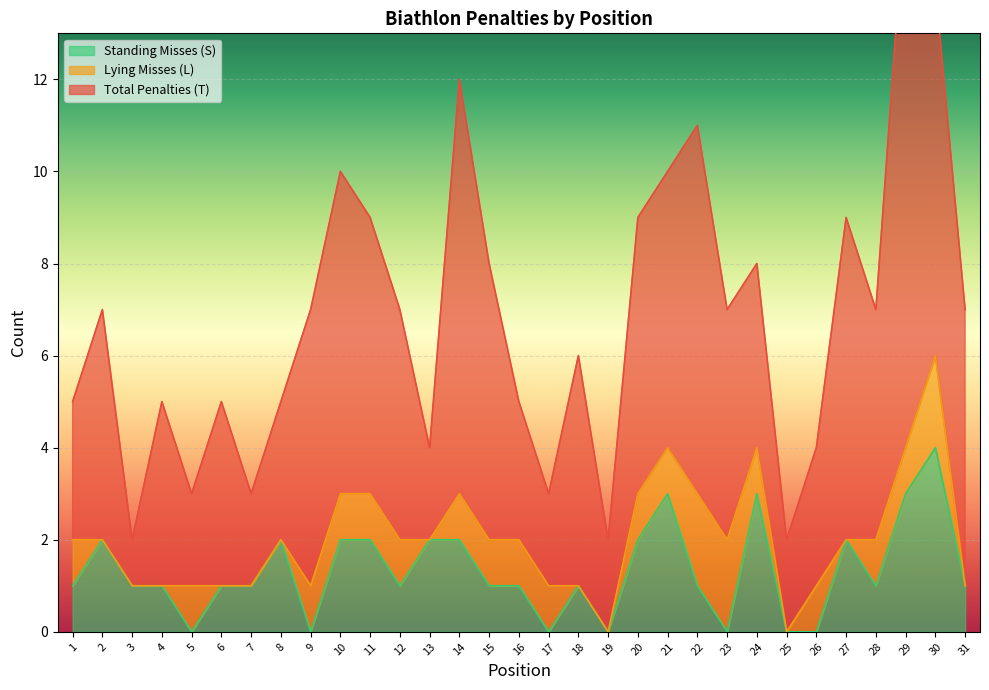

How many intersections are there between Lying Misses (L) and Standing Misses (S)?

8